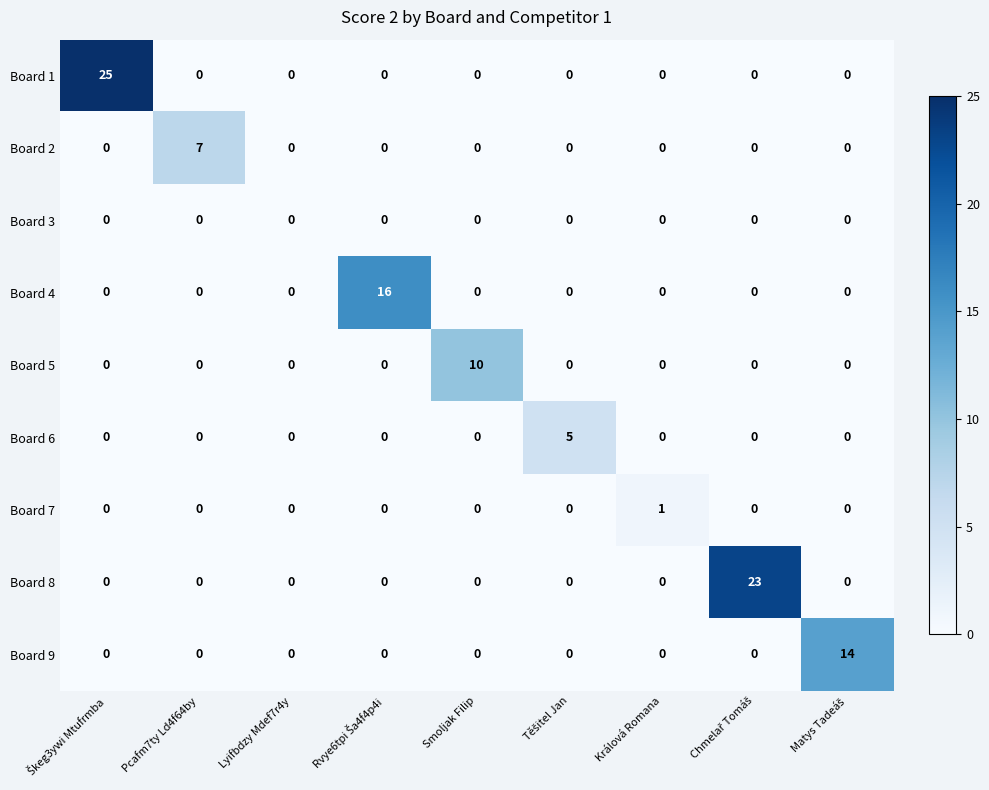

What is the maximum value shown in the chart?

25